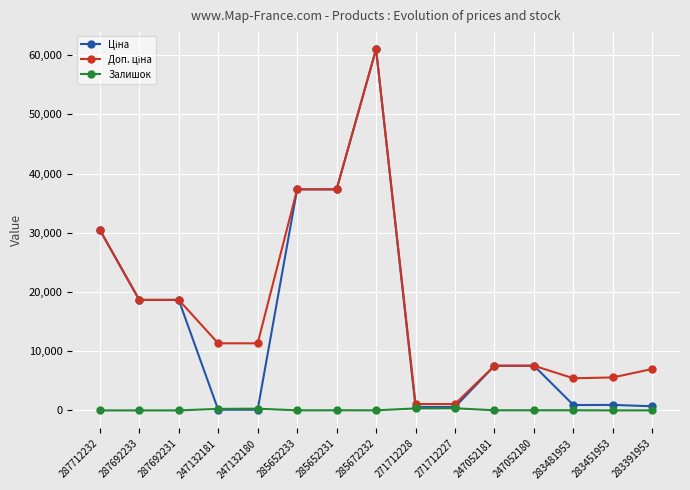

How many categories are shown in the chart?

15